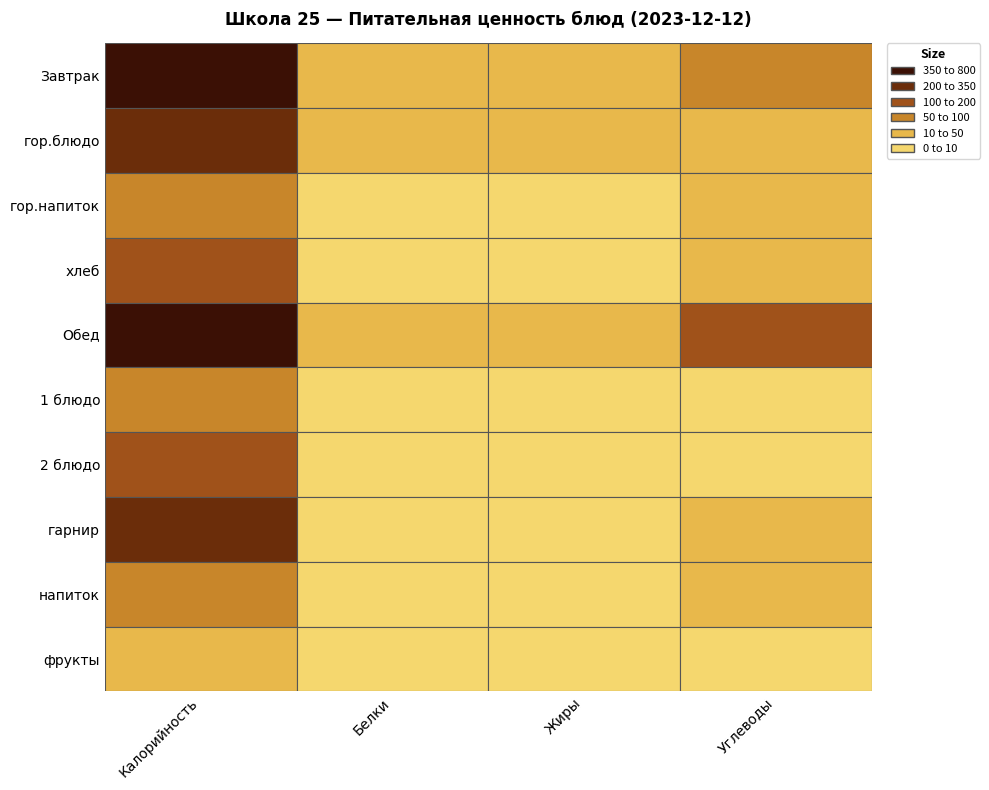

True or false: гор.напиток has a value of 0.1 at Белки.

True